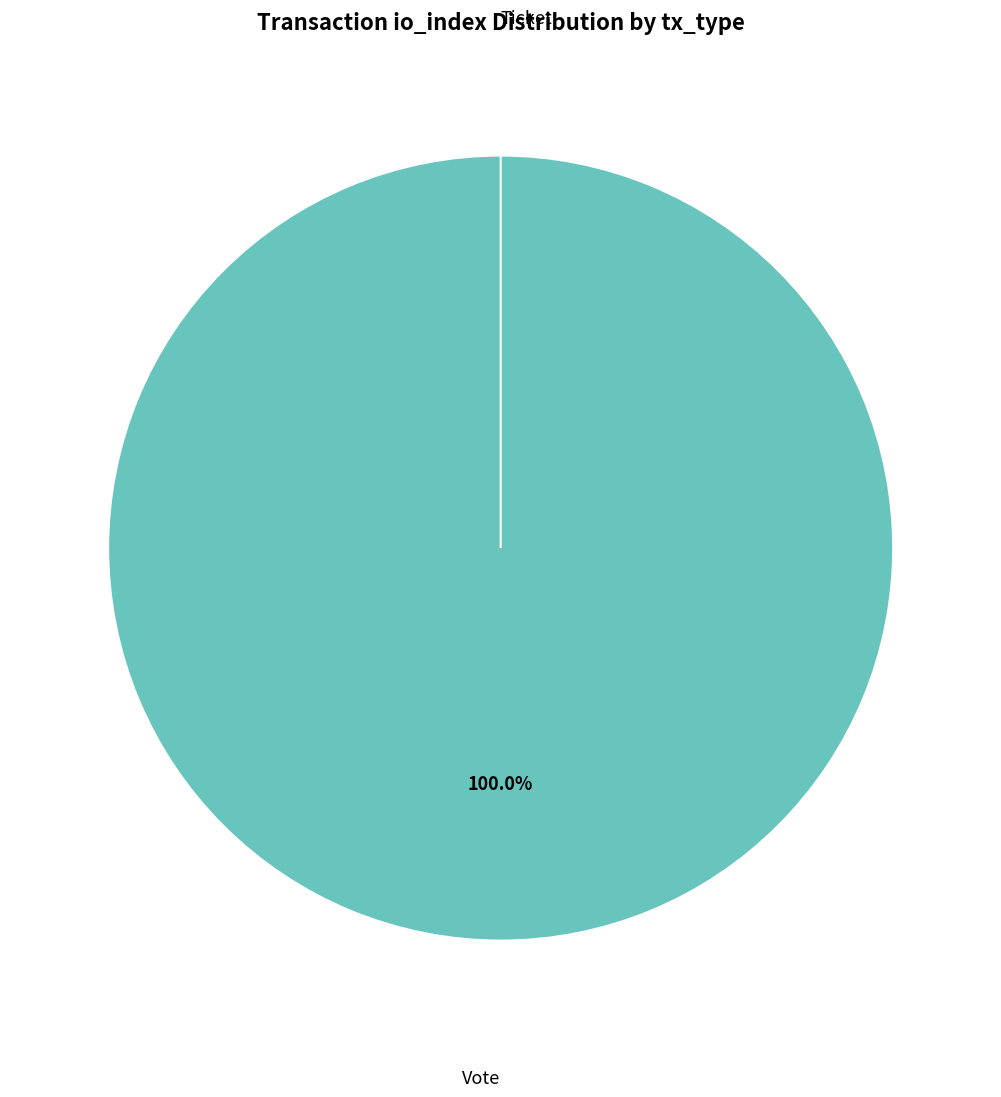

To the nearest percent, what percentage of the pie is Vote?

100%